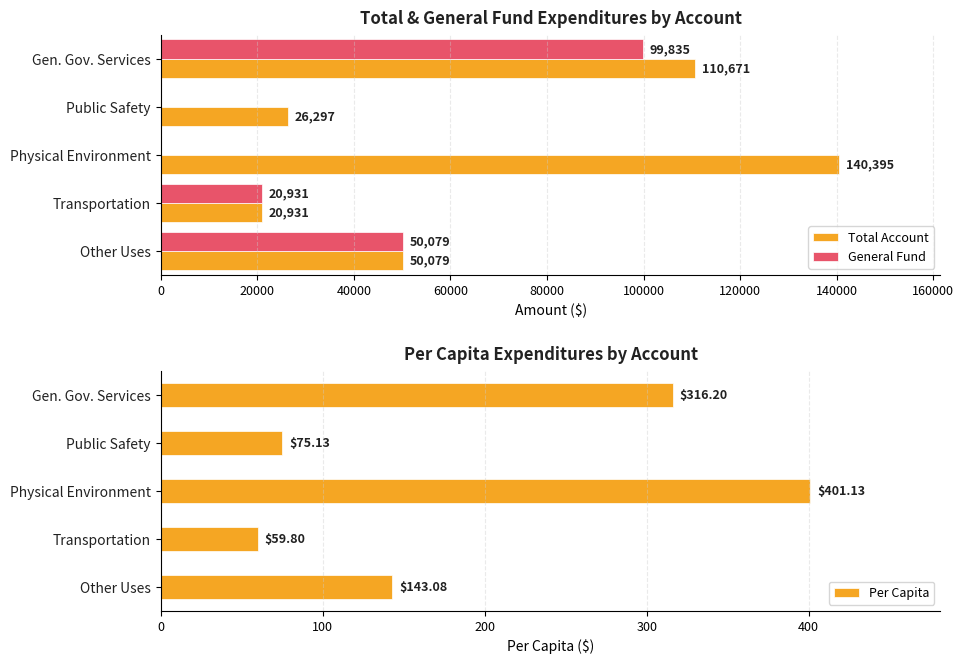

The General Fund series shows 0 at Physical Environment. True or false?

True